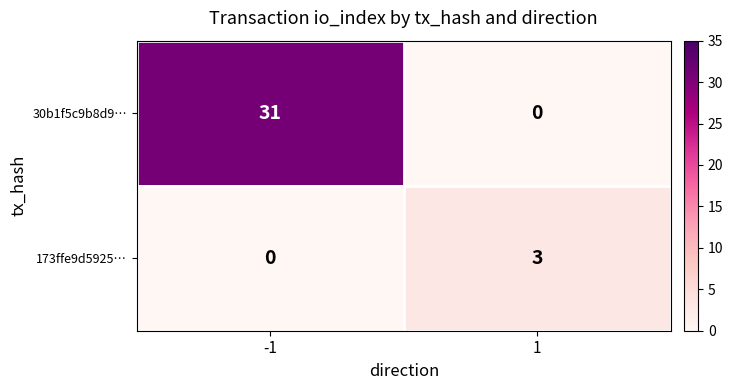

List the series in order of their peak value, highest first.

30b1f5c9b8d9…, 173ffe9d5925…